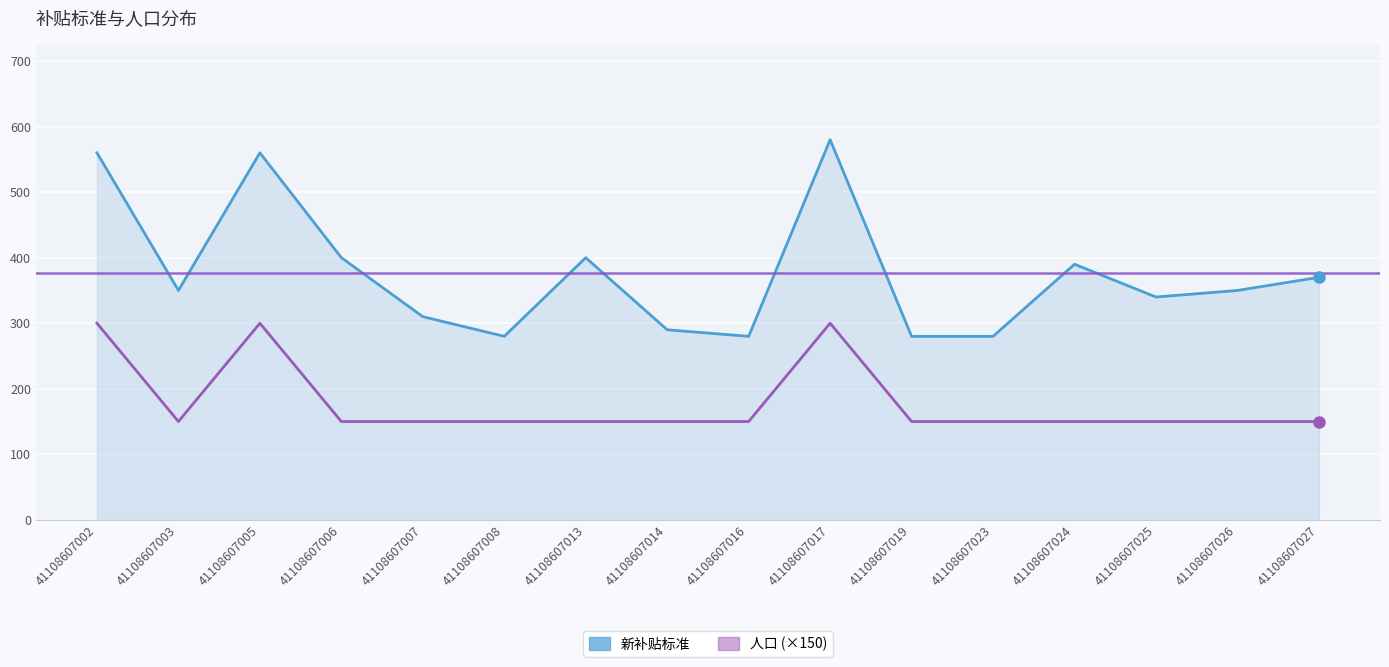

At which label does 人口 reach its minimum?

41108607003